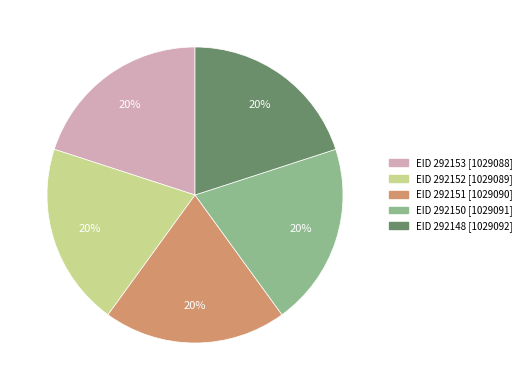

Is there any slice that represents more than half of the pie?

No